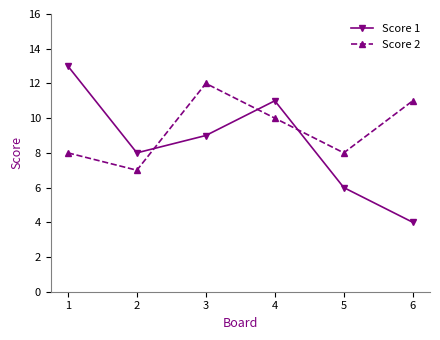

Where do Score 2 and Score 1 first cross each other?

2 and 3